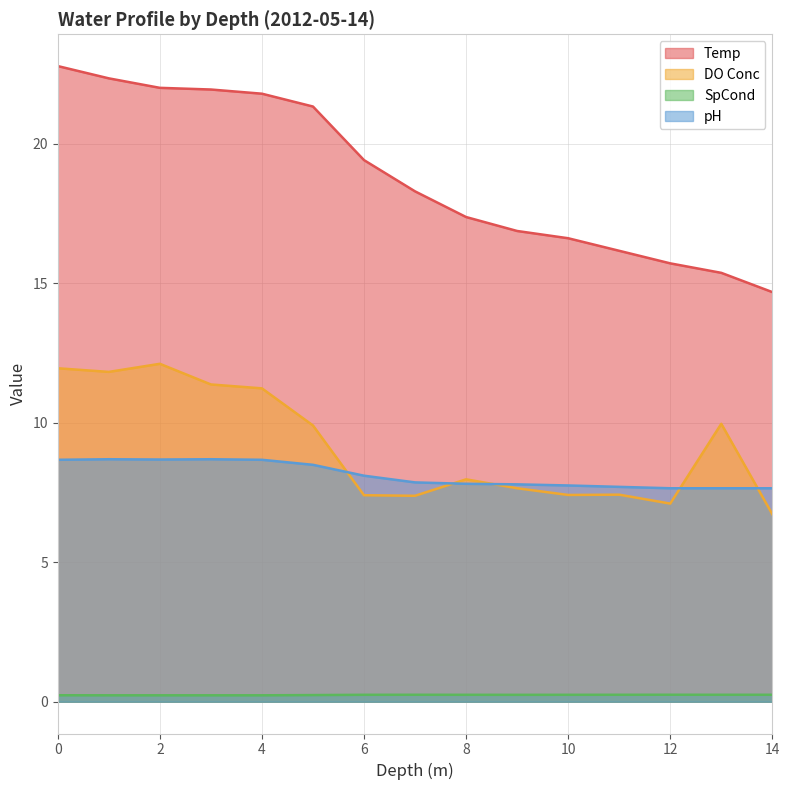

Does the chart display data point markers on the line(s)?

No